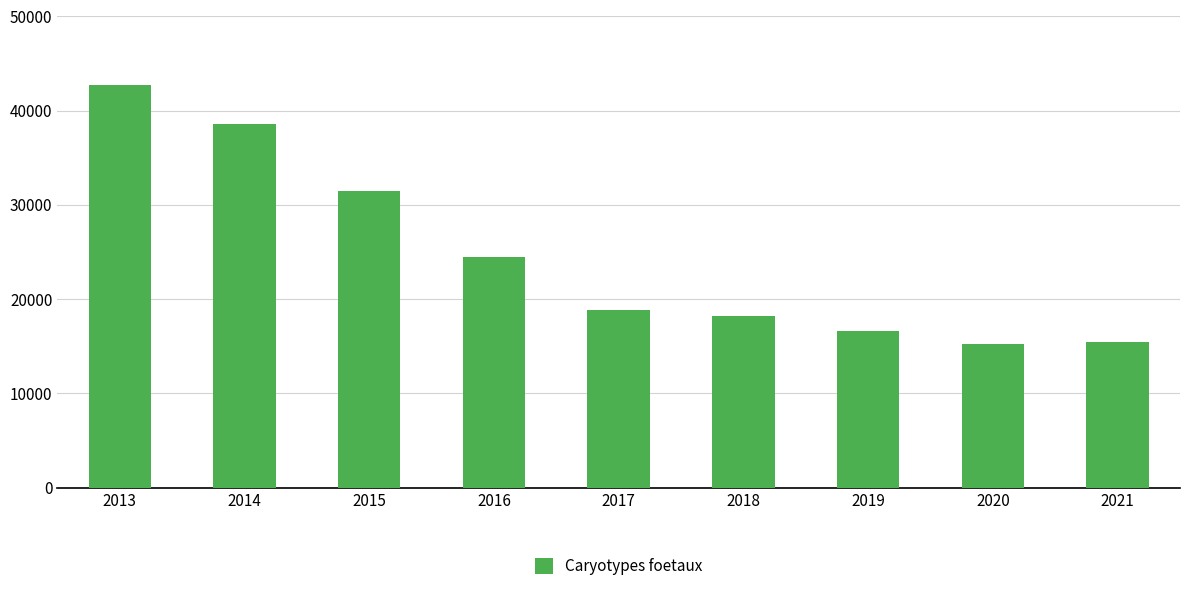

The value at 2020 is 9838. True or false?

False